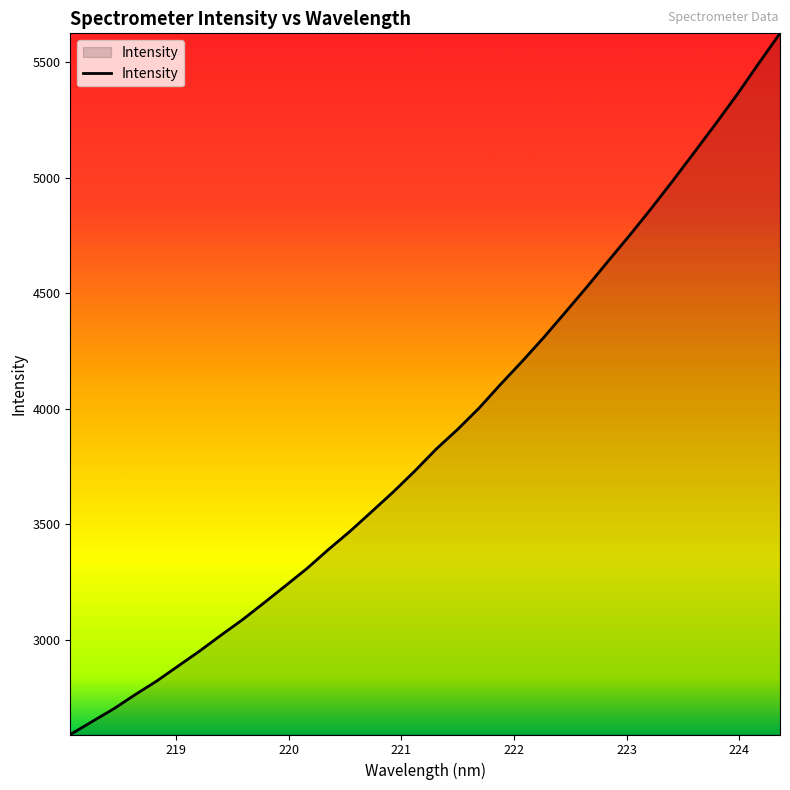

What is the maximum value shown in the chart?

5625.8